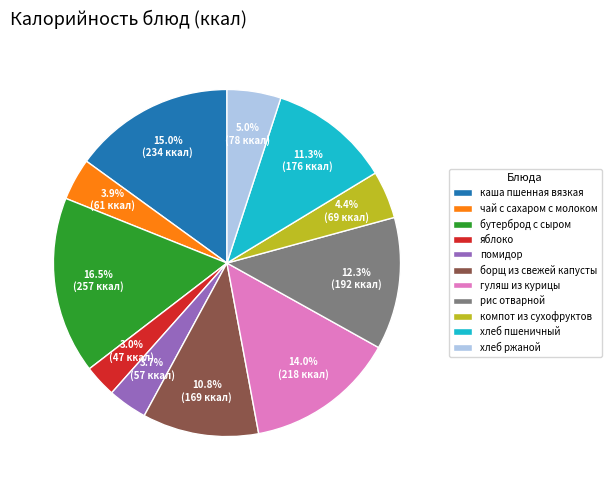

To the nearest percent, what is the average slice percentage?

9%